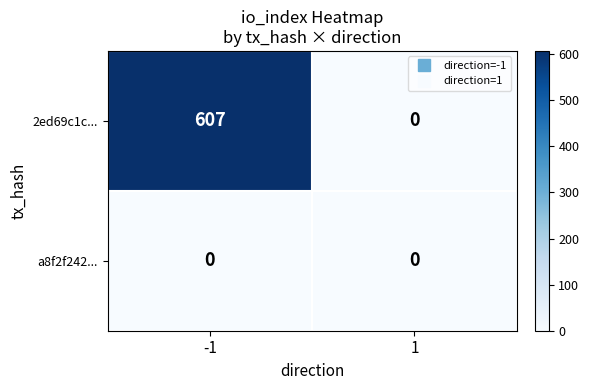

How many series are shown in this chart?

2